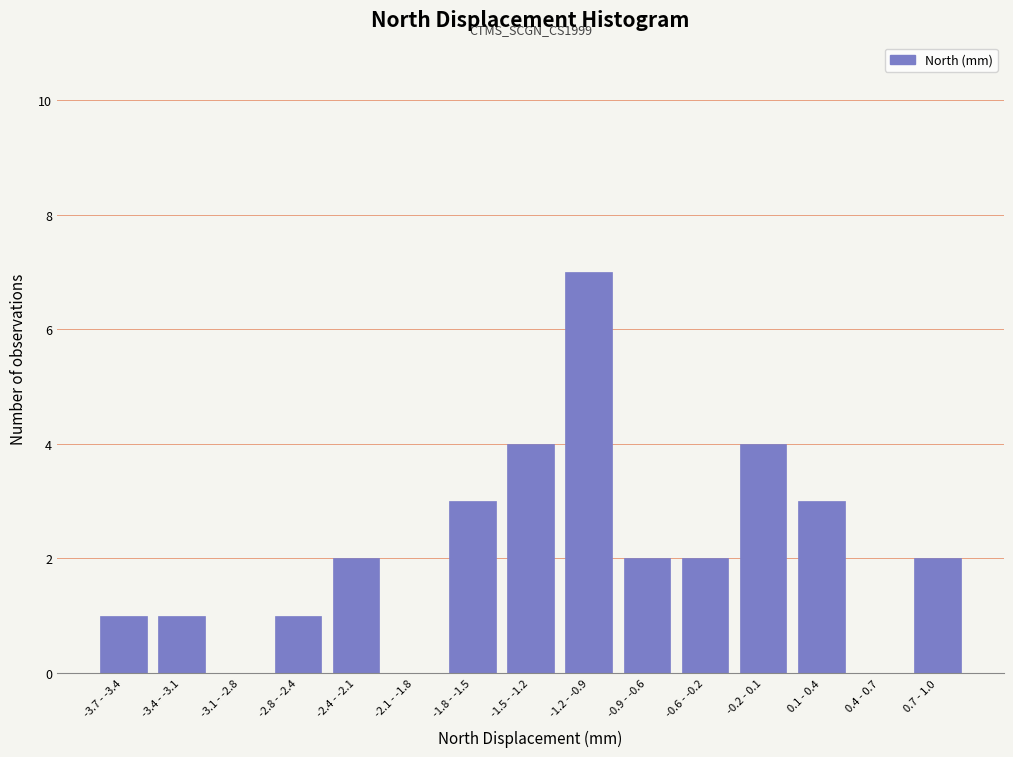

What is the maximum value shown in the chart?

7